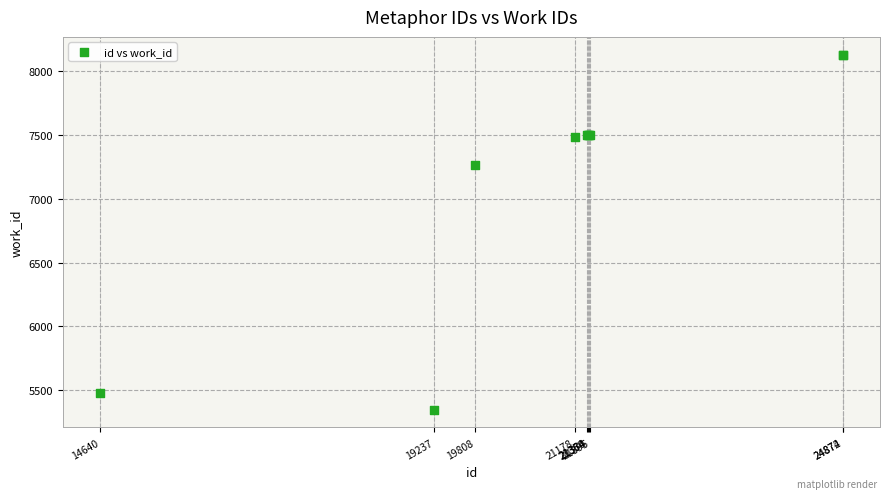

What Y value in the scatter plot is closest to 6738?

7267